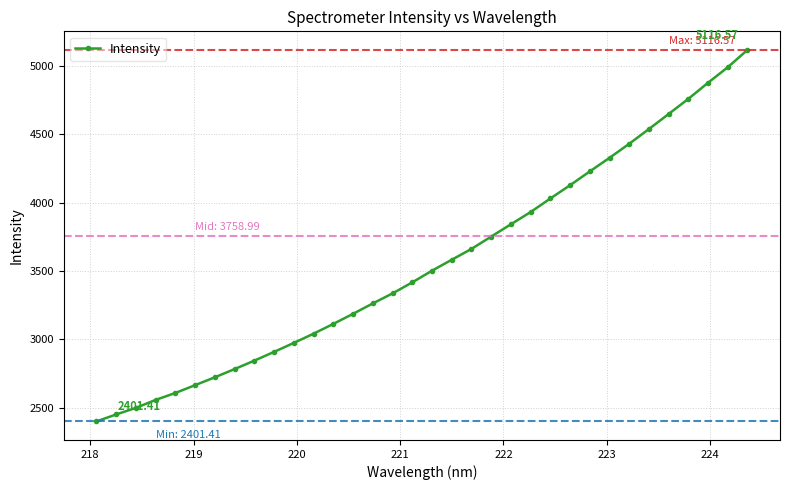

What is the sum of all values?

121139.0